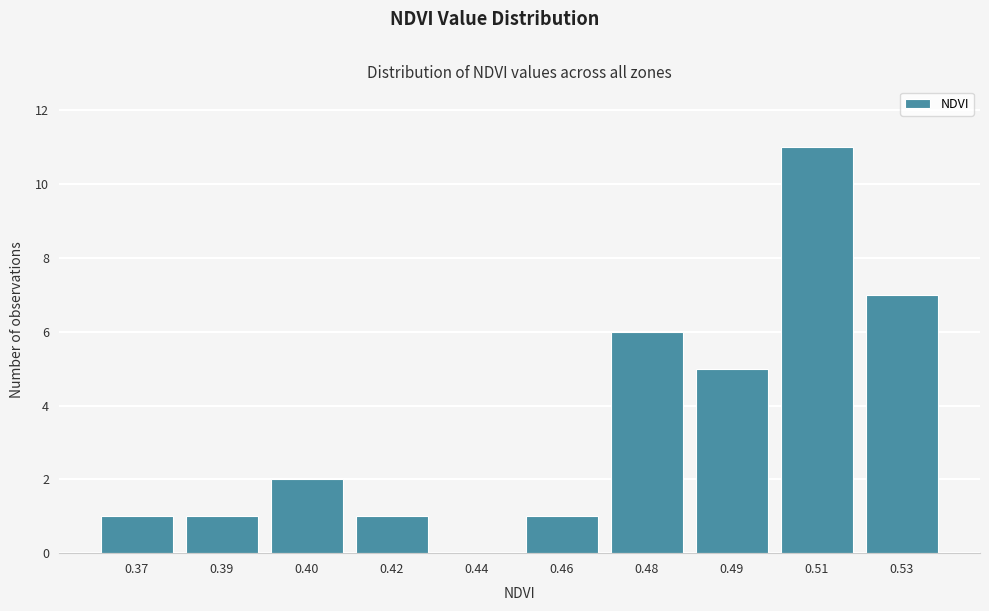

Reading right to left, transcribe all the data shown in this chart.

0.53=7	0.51=11	0.49=5	0.48=6	0.46=1	0.44=0	0.42=1	0.40=2	0.39=1	0.37=1